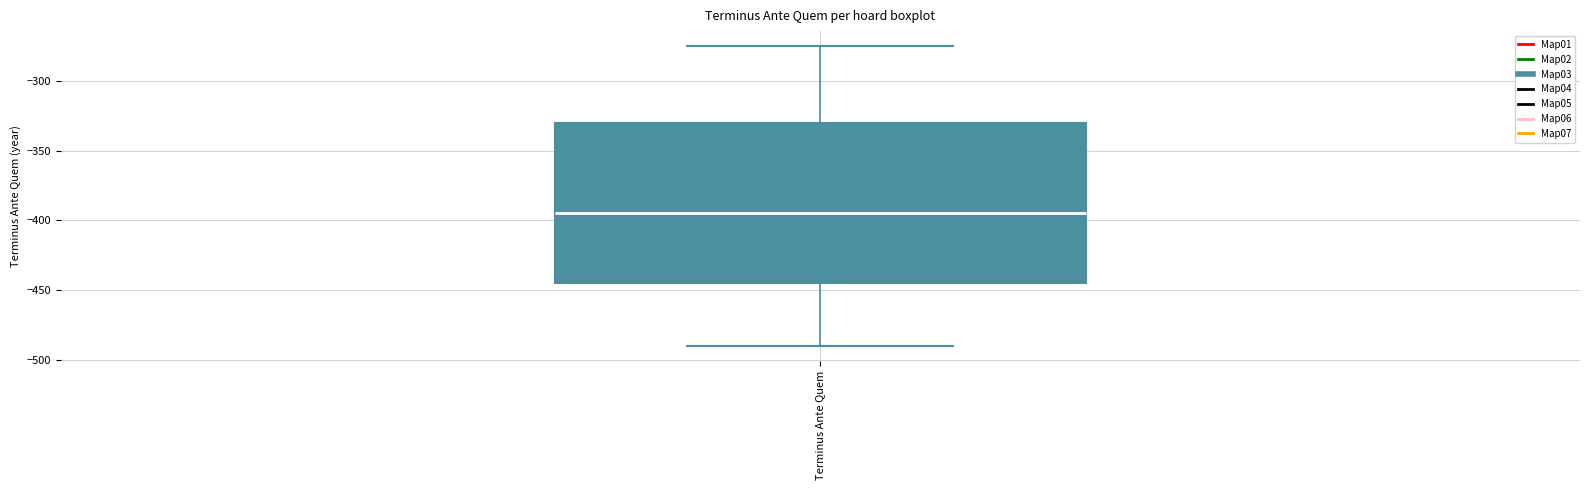

Where does the lower whisker of the box for Terminus Ante Quem end on the y-axis? The values are not printed on the chart, so give them approximately, as read against the axis.

-490